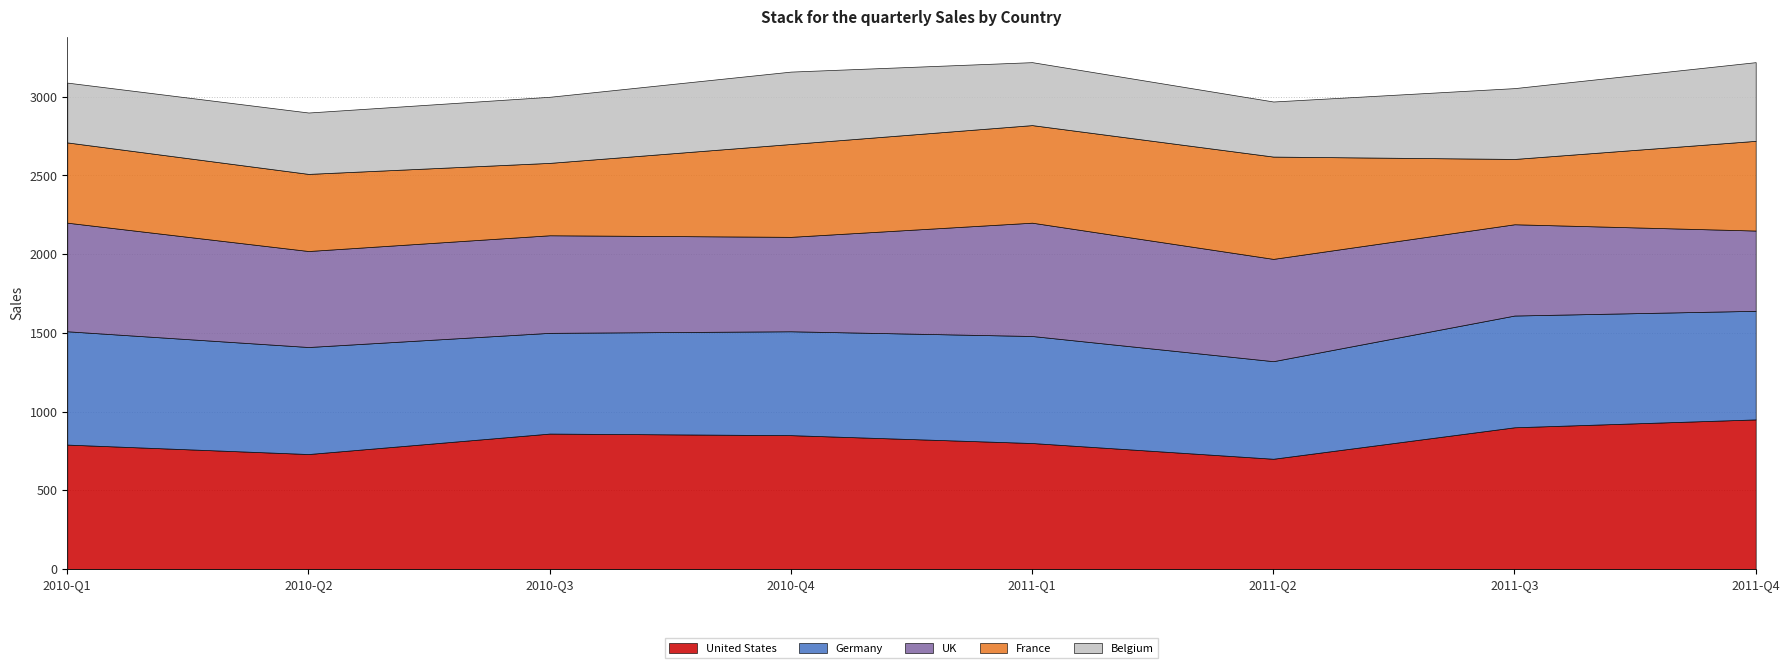

Count the number of categories in the chart.

8